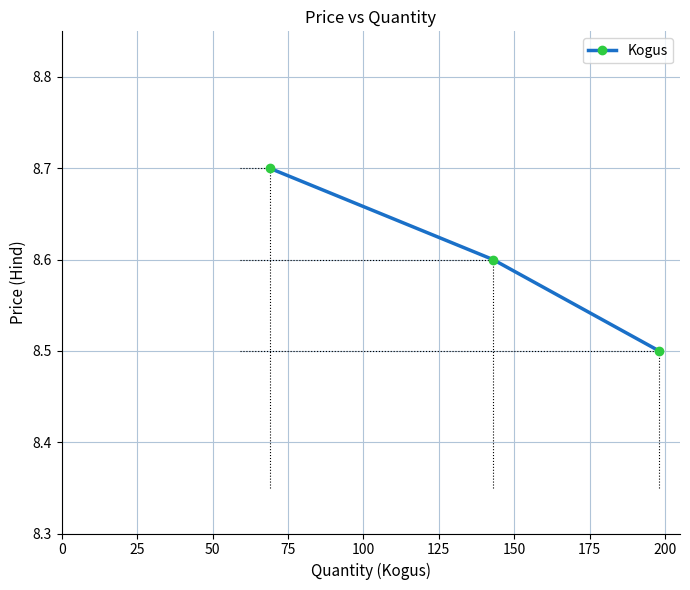

What is the value of the 2nd point from the left?

8.6